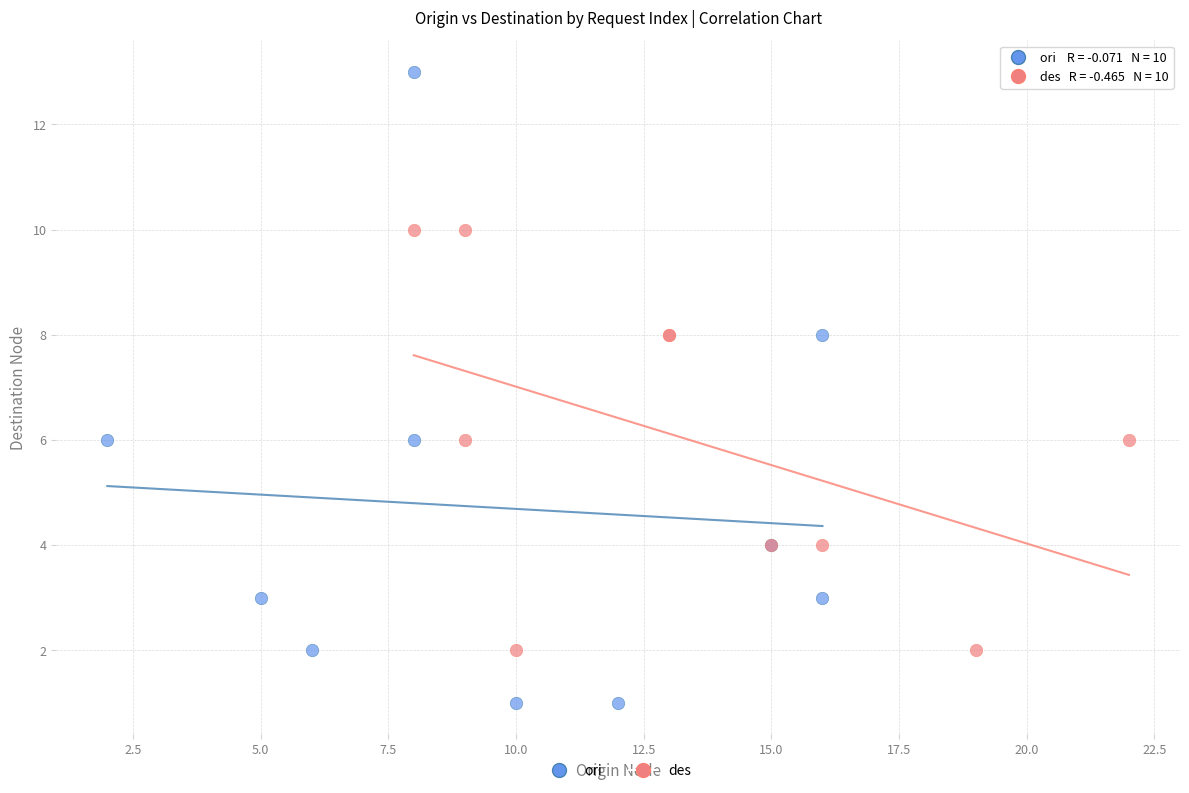

Which series has the largest Y range (max minus min)?

ori